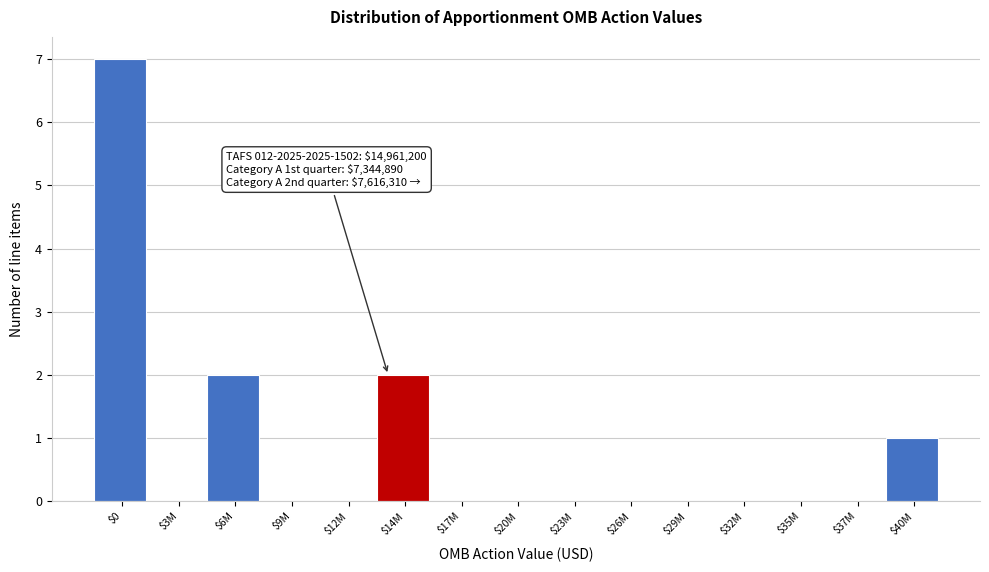

What is the sum of all values?

12